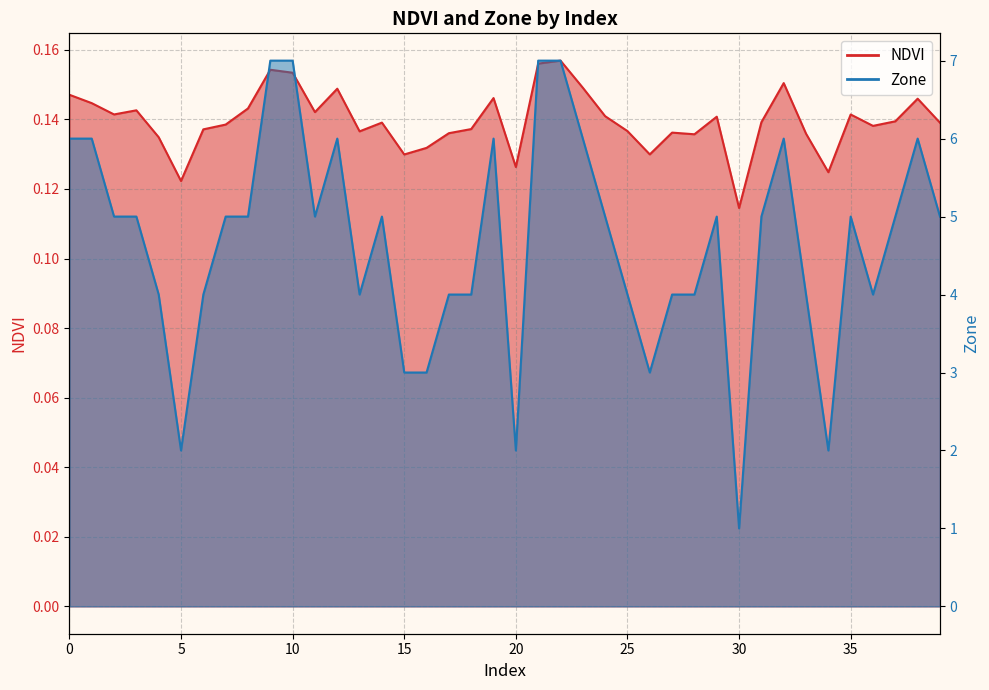

What are all the series names shown in the legend?

NDVI, Zone